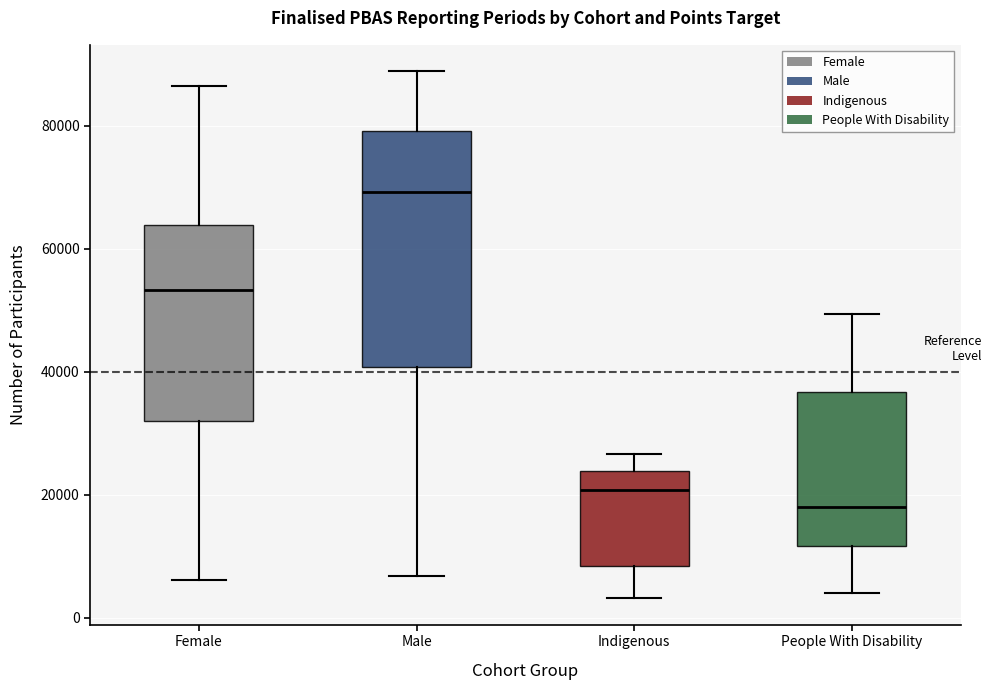

Where is the upper edge of the box for Female on the y-axis? The values are not printed on the chart, so give them approximately, as read against the axis.

64000